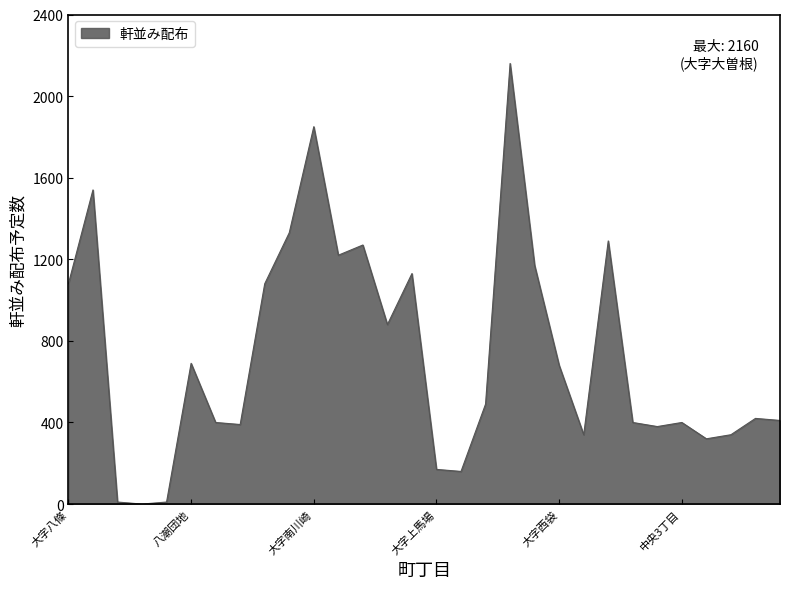

What is the difference between the maximum and minimum values?

2160